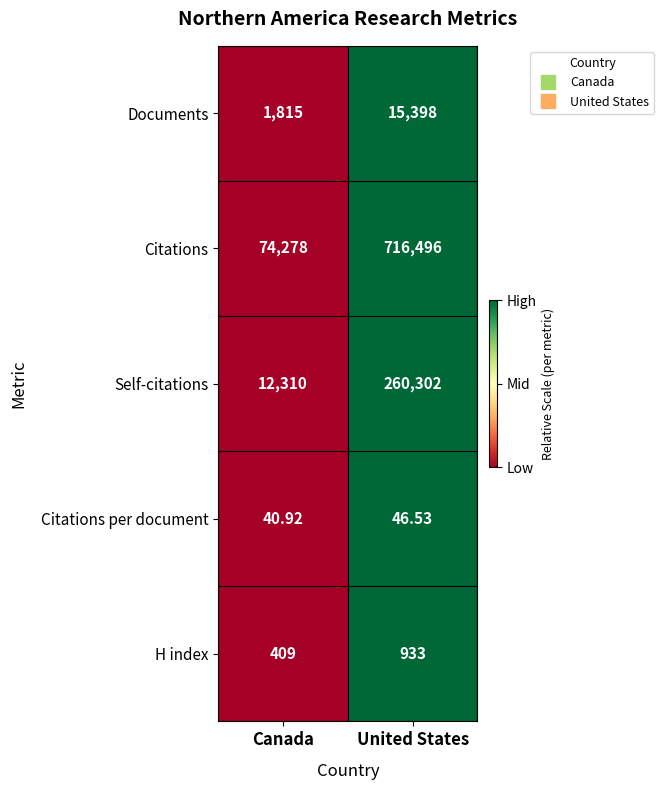

Between Canada and United States, which series saw the biggest shift?

Citations